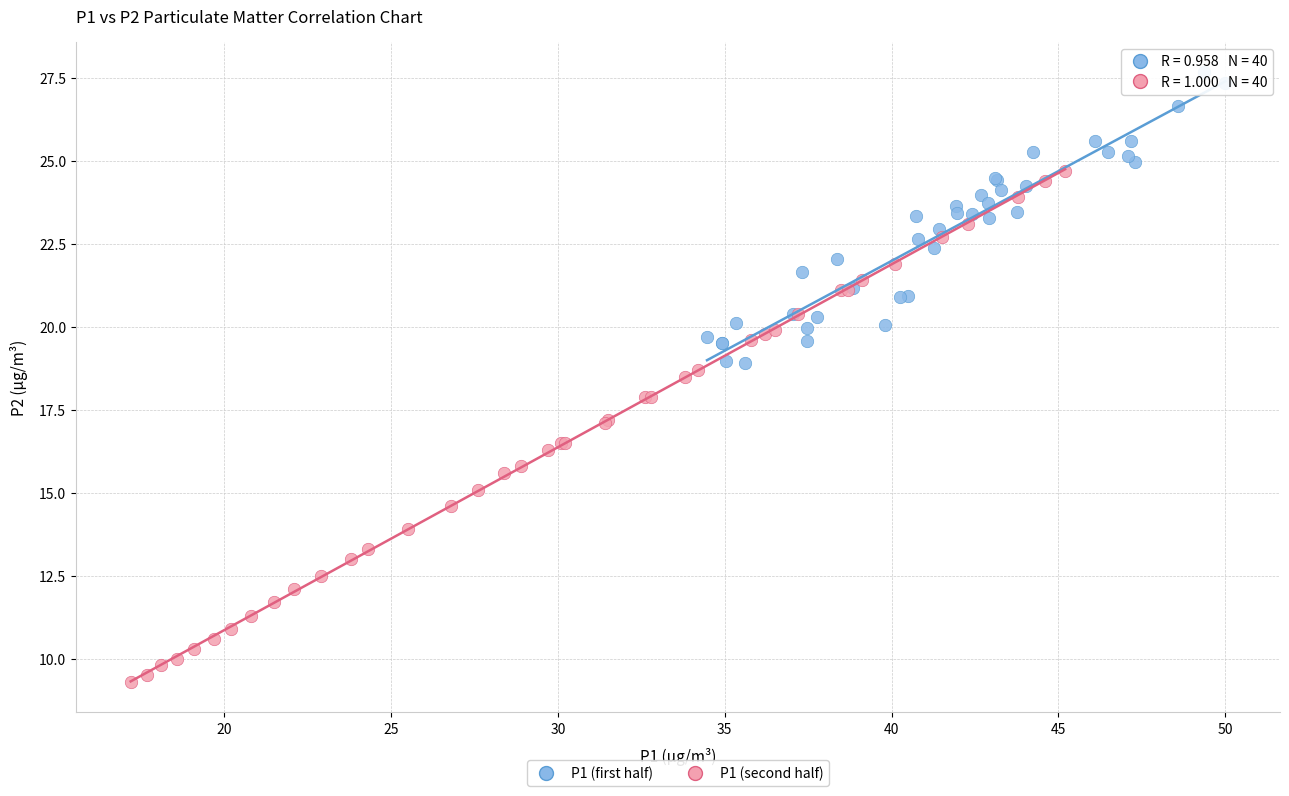

Which series reaches the maximum Y coordinate?

P1 (first half)